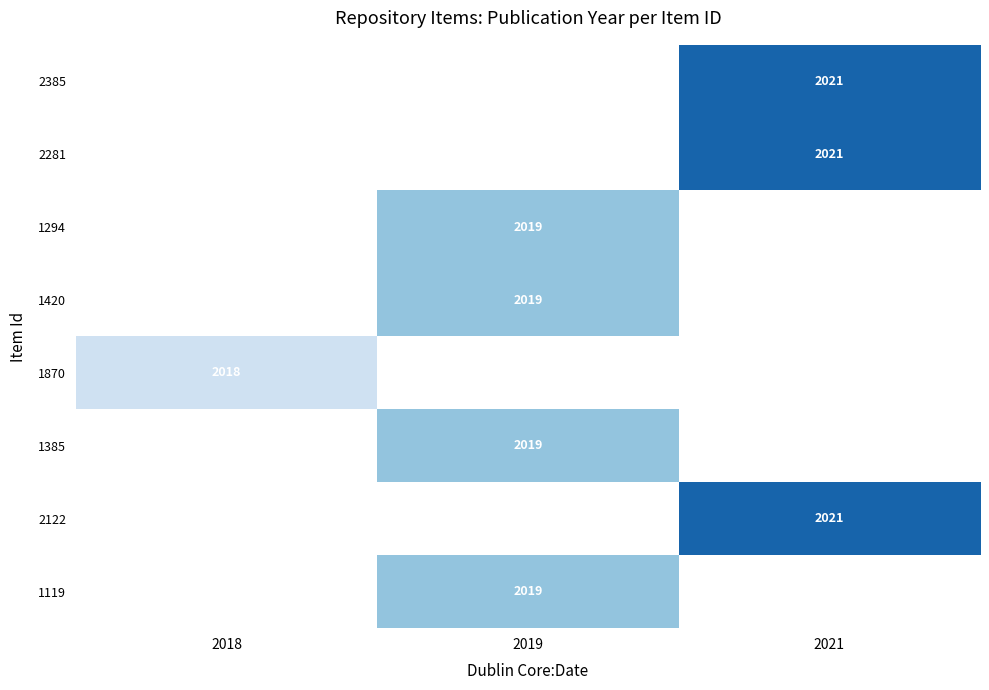

Is the value of 1385 at 2019 greater than the value of 1119 at 2019?

No